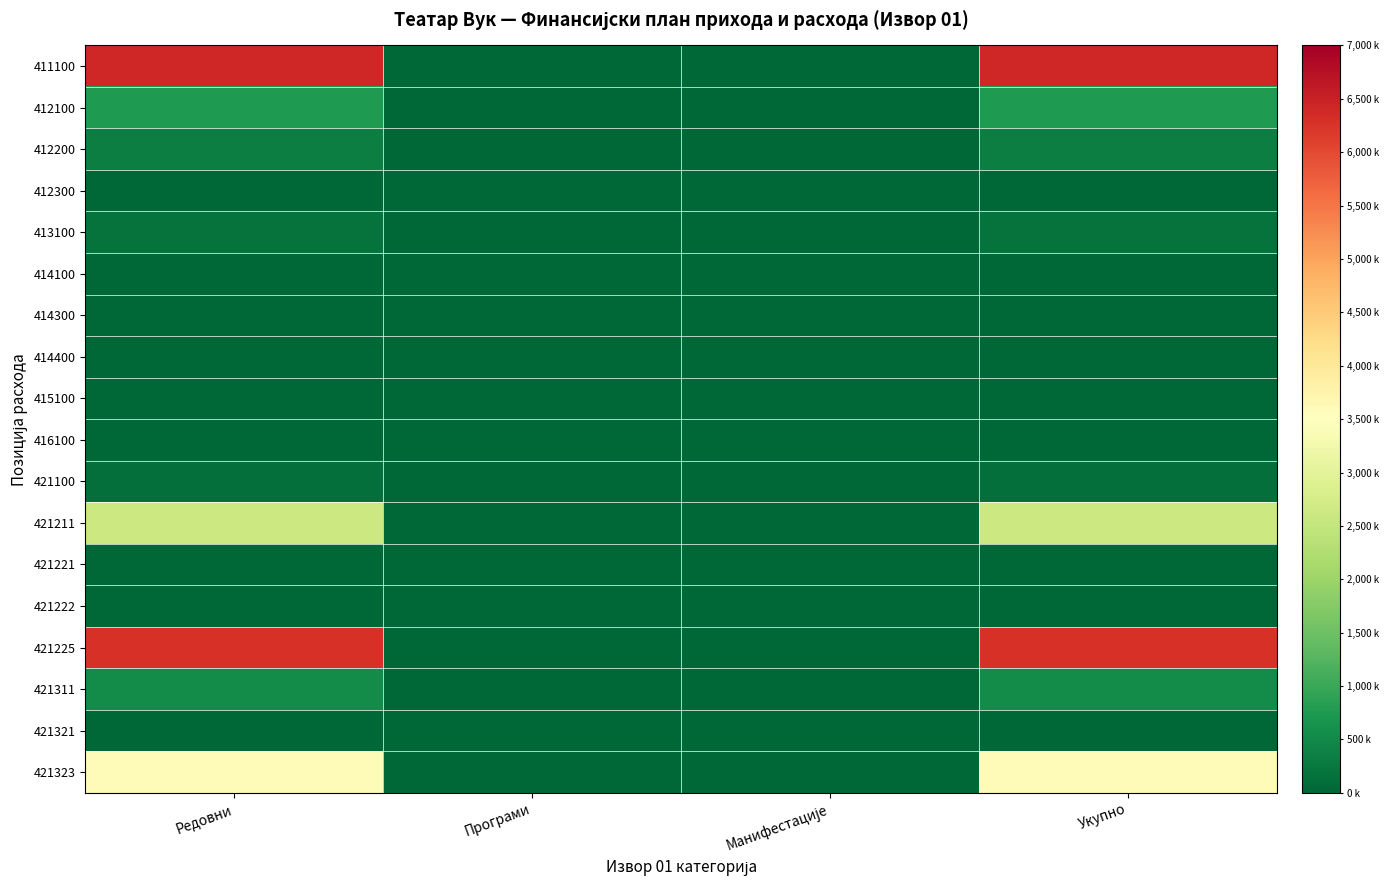

Count the number of categories in the chart.

4